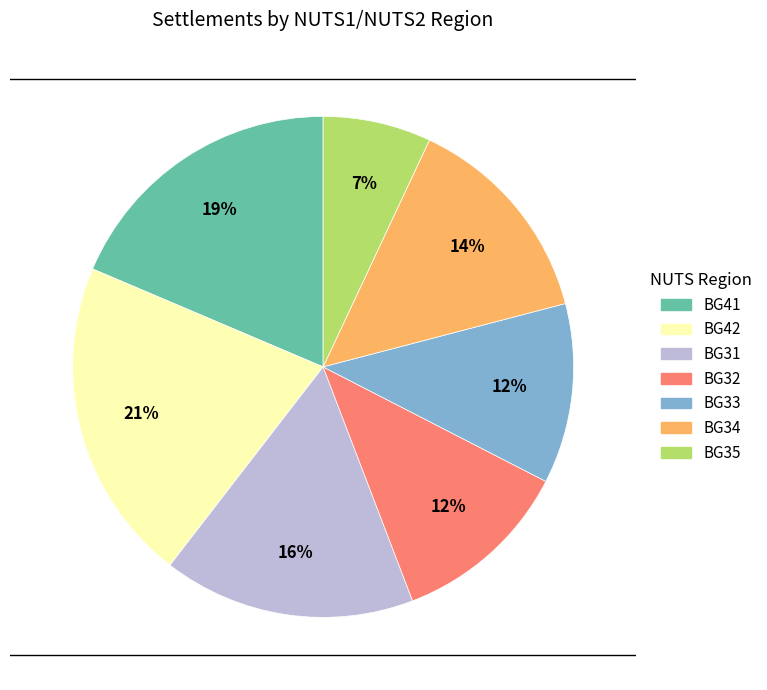

To the nearest percent, what is the difference between the largest and smallest slice percentages?

14%